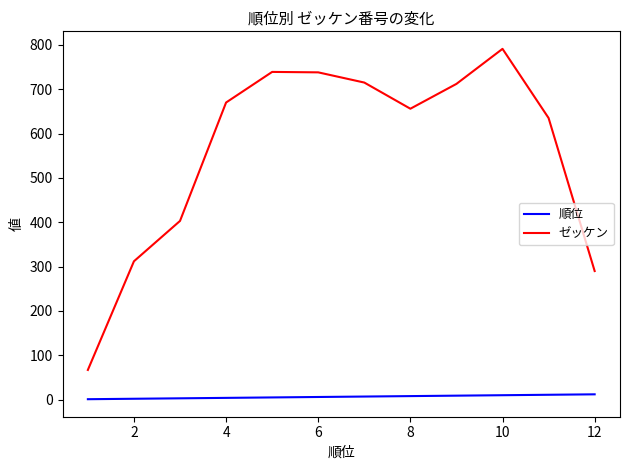

True or false: ゼッケン and 順位 cross at least once.

False